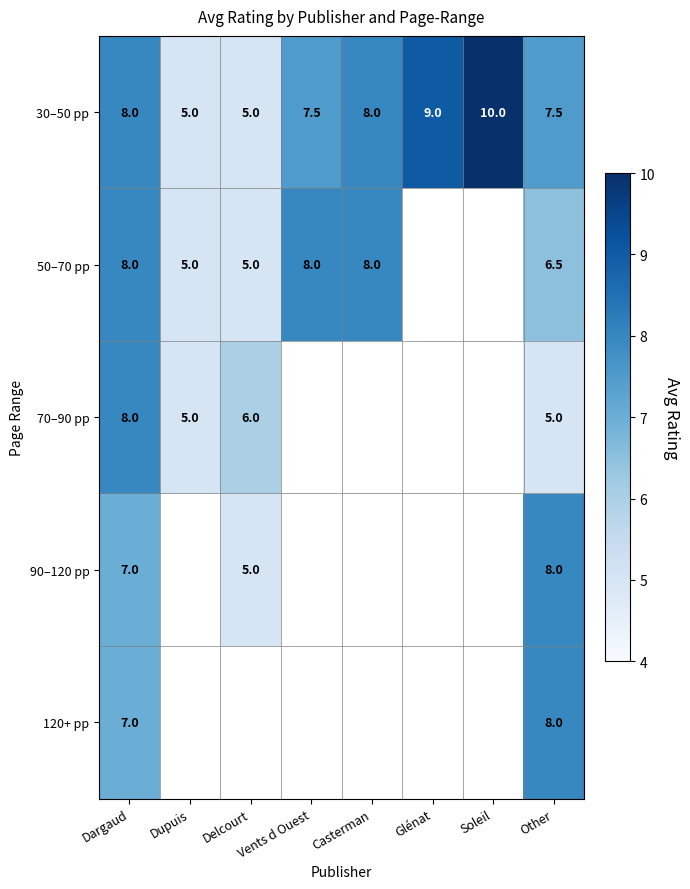

What is the total value across all series at Dargaud?

38.0